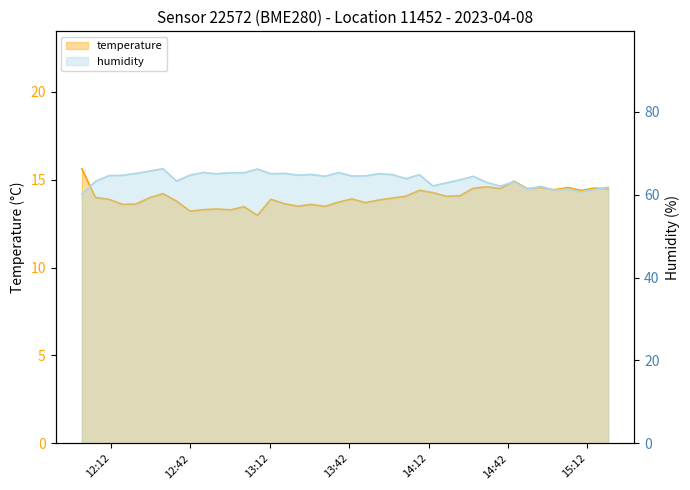

What is the maximum value shown in the chart?

66.2